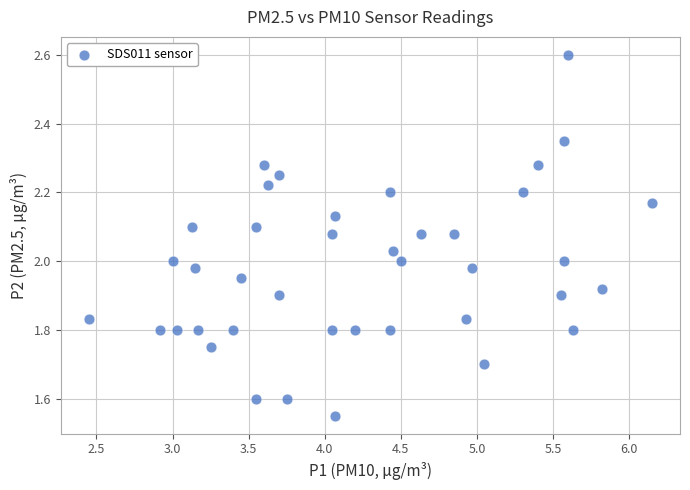

What is the range of X values (max minus min)?

3.7